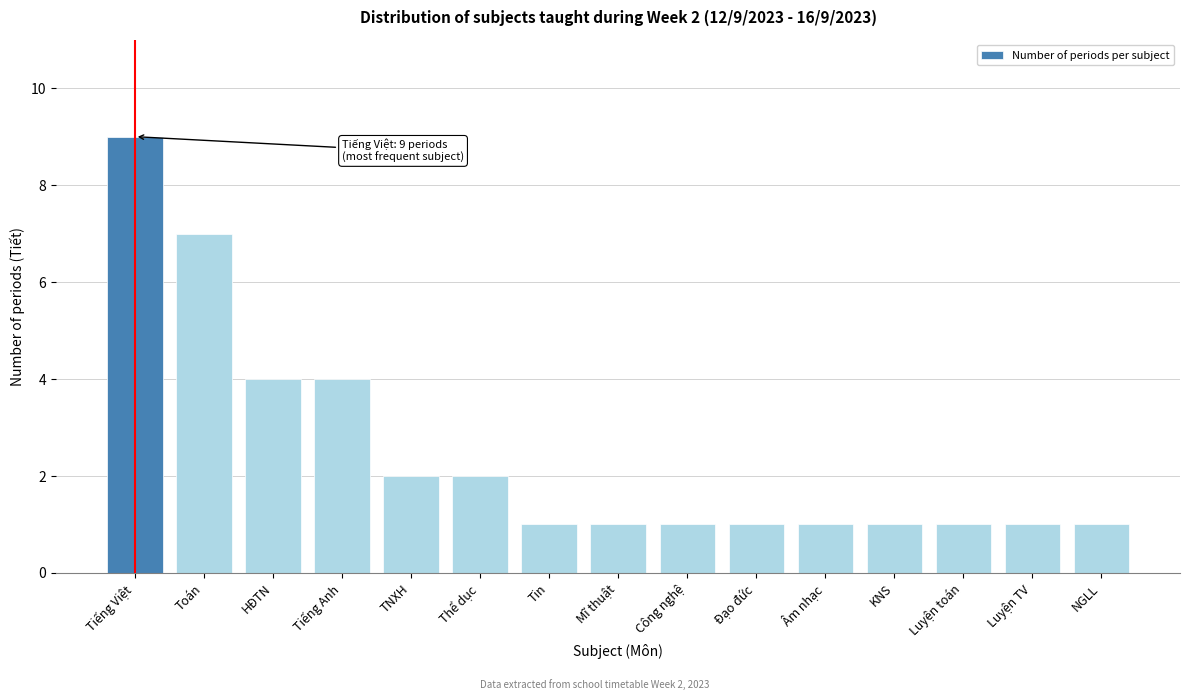

Reading left to right, extract all data points from this chart.

9	7	4	4	2	2	1	1	1	1	1	1	1	1	1